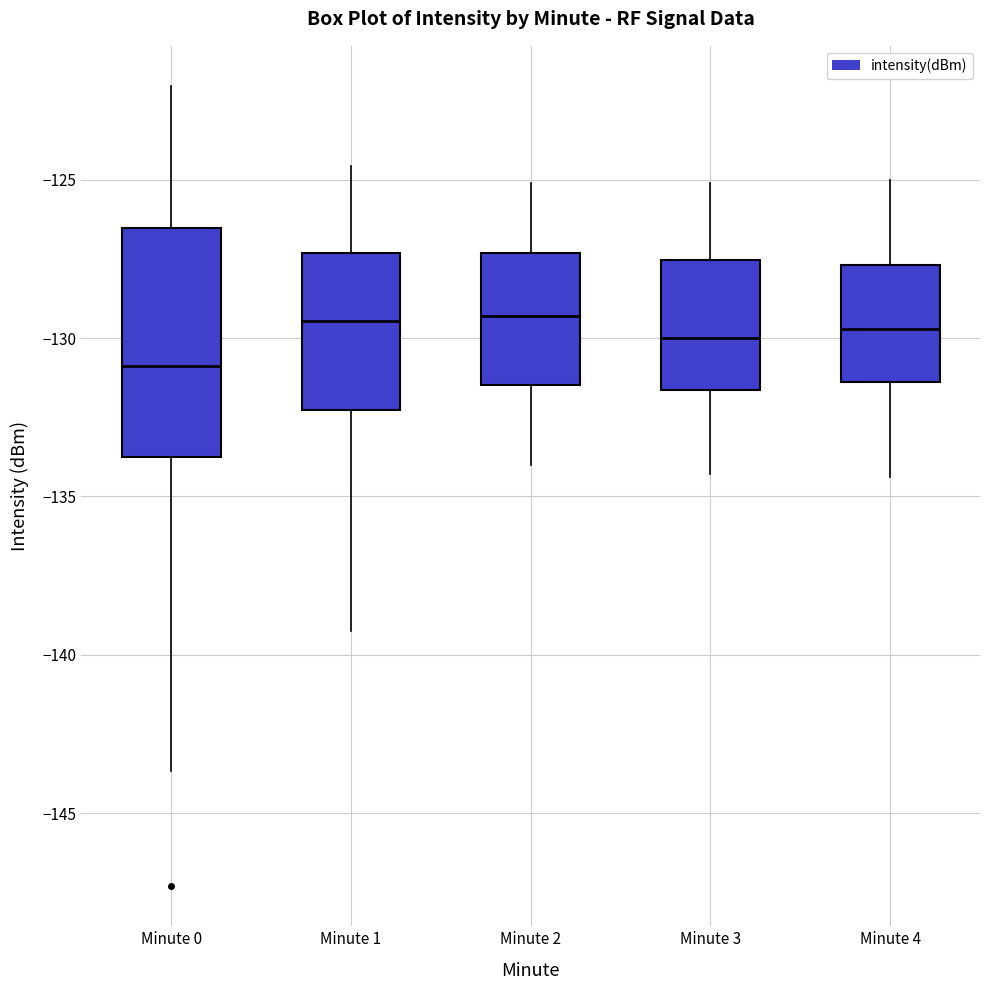

Reading left to right, transcribe this box plot: for each box, give where its median line is, the range the box spans, and where its two whiskers end, as read against the y-axis. The values are not printed on the chart, so give them approximately, as read against the axis.

Minute 0: median -131.0, box -134.0 to -126.5, whiskers -143.5 to -122.0
Minute 1: median -129.5, box -132.5 to -127.5, whiskers -139.0 to -124.5
Minute 2: median -129.5, box -131.5 to -127.5, whiskers -134.0 to -125.0
Minute 3: median -130.0, box -131.5 to -127.5, whiskers -134.5 to -125.0
Minute 4: median -129.5, box -131.5 to -127.5, whiskers -134.5 to -125.0